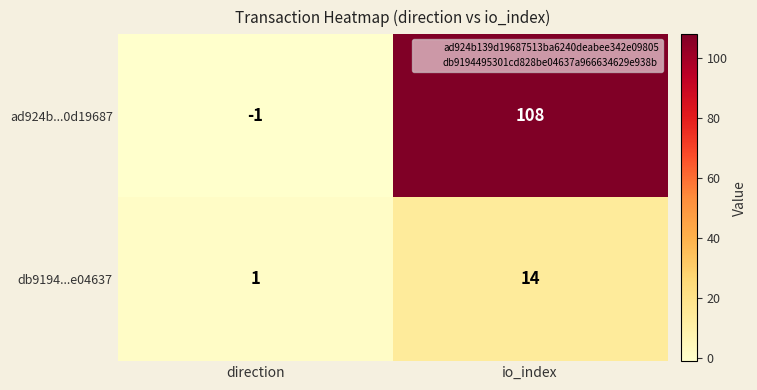

What is the average value of the ad924b...0d19687 series?

54